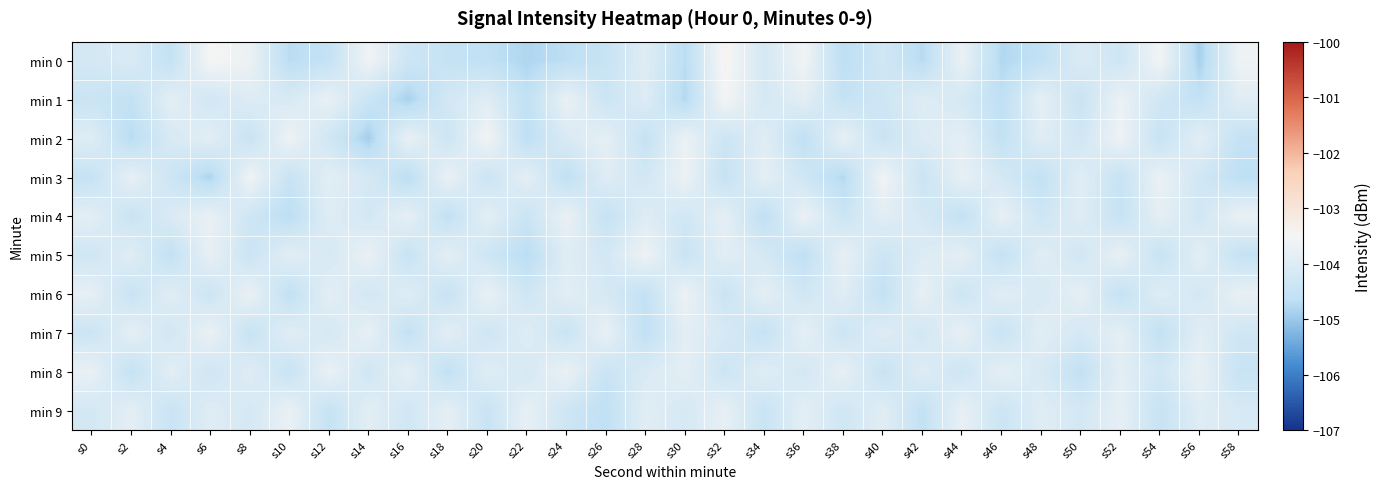

Rank the series by their maximum value, from highest to lowest.

min 0, min 1, min 2, min 3, min 5, min 6, min 4, min 7, min 8, min 9